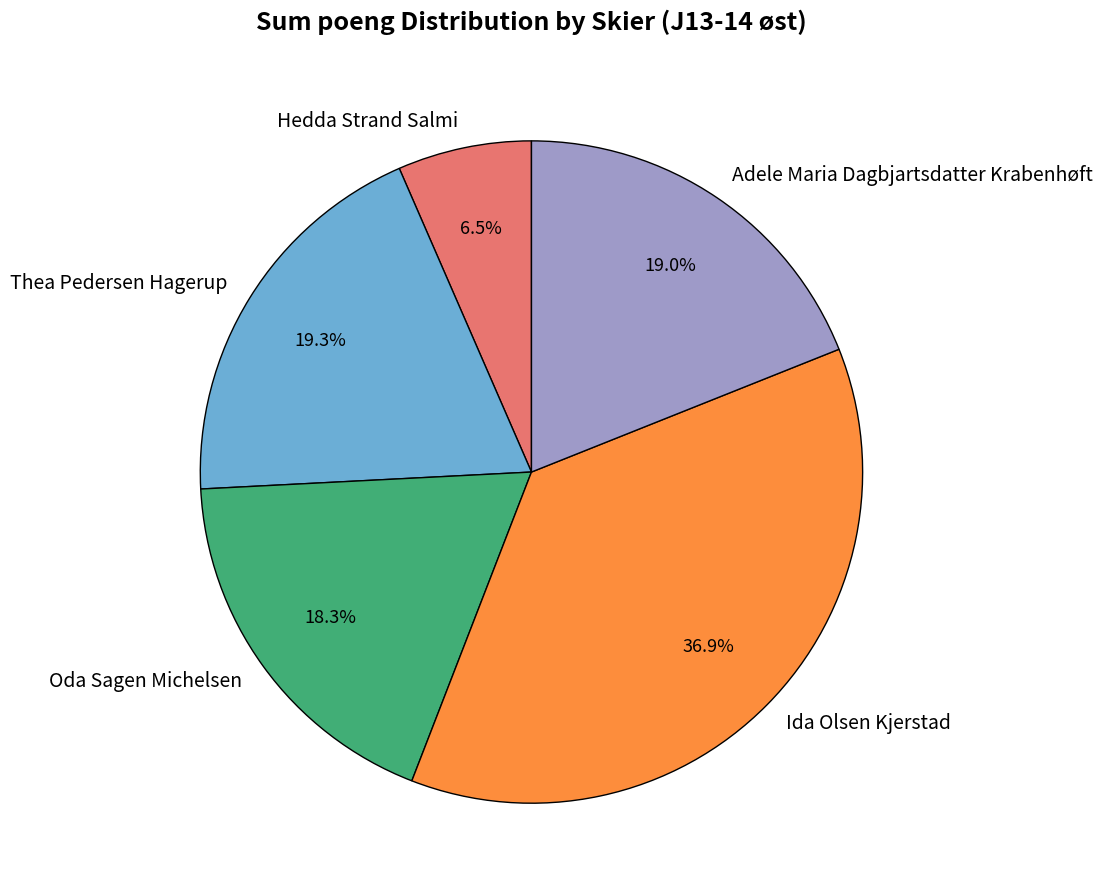

To the nearest percent, what portion does Oda Sagen Michelsen represent?

18%